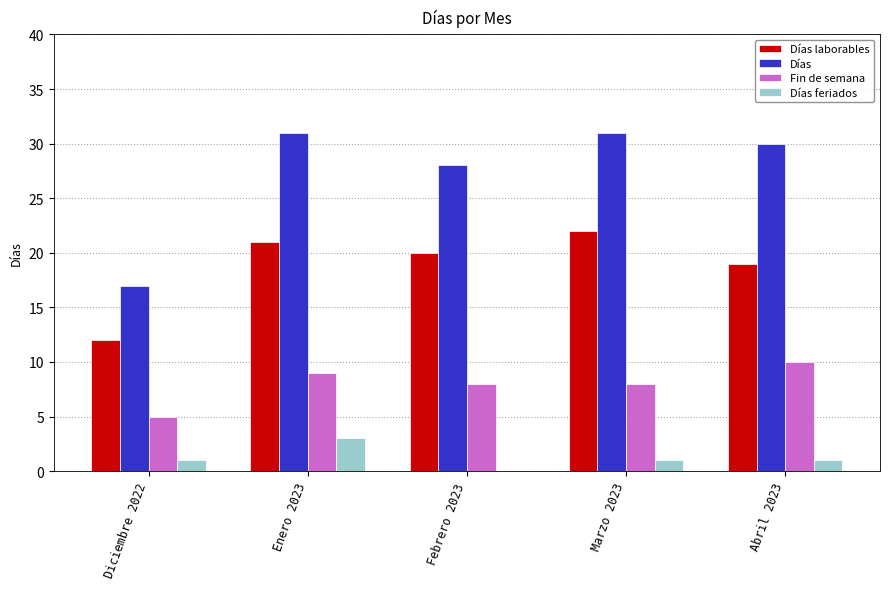

Is it true that Días equals 7 at Abril 2023?

False